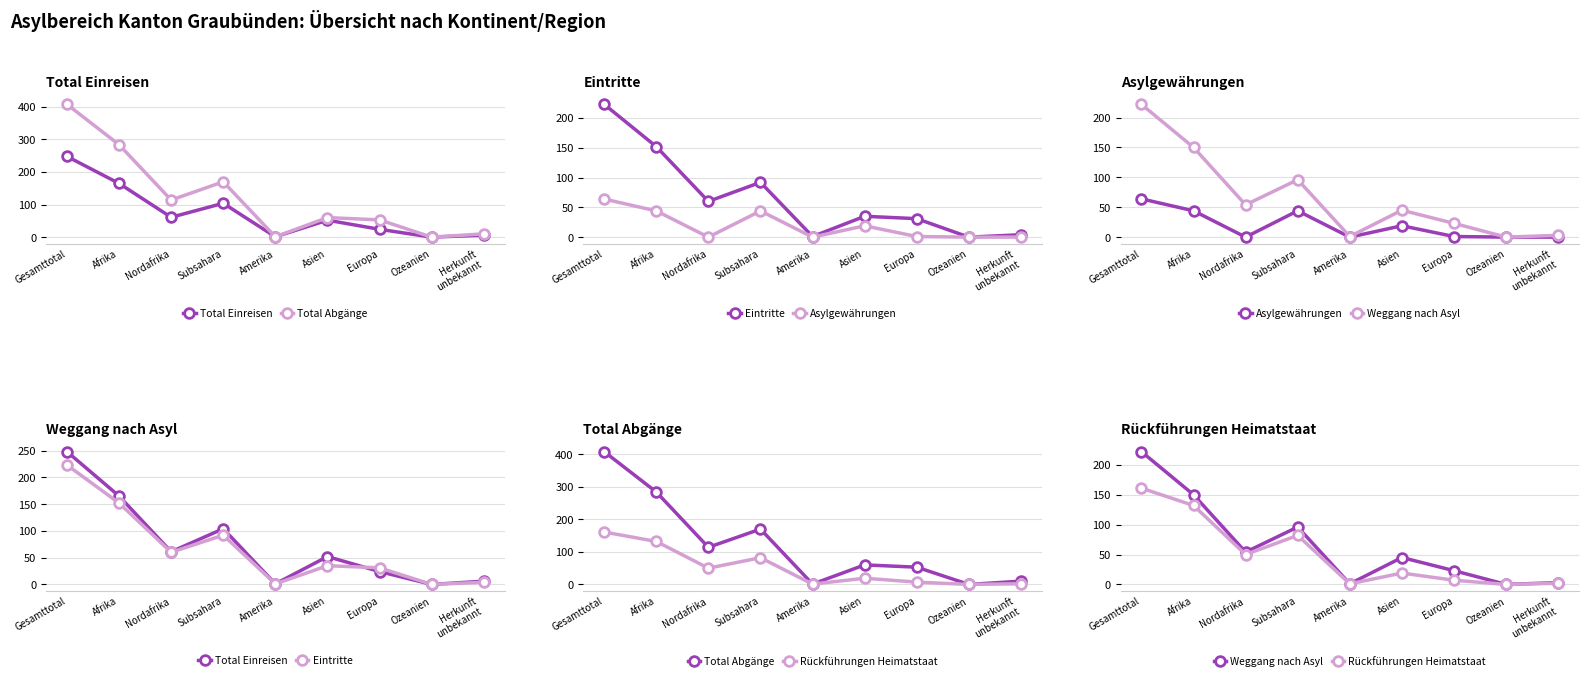

At which label does Total Einreisen reach its minimum?

Ozeanien